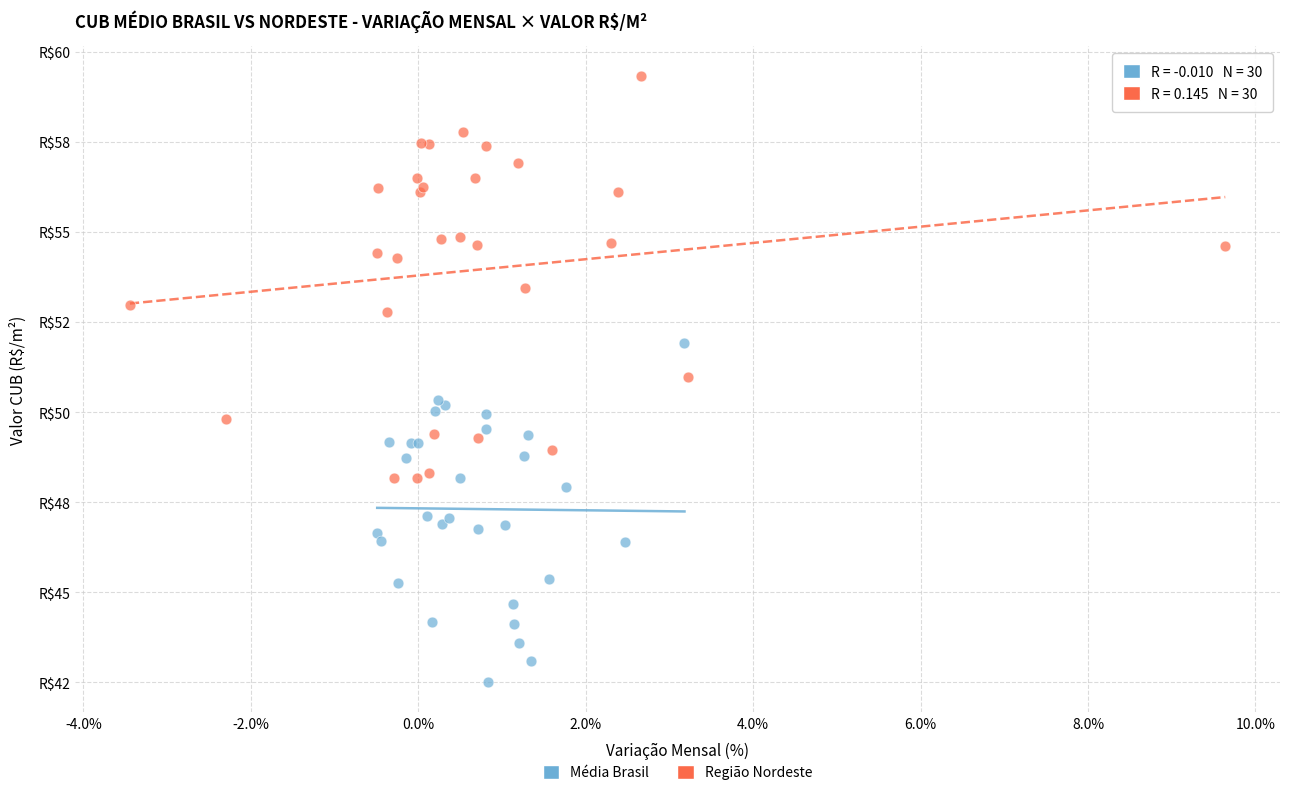

What are all the series names shown in the legend?

Média Brasil, Região Nordeste